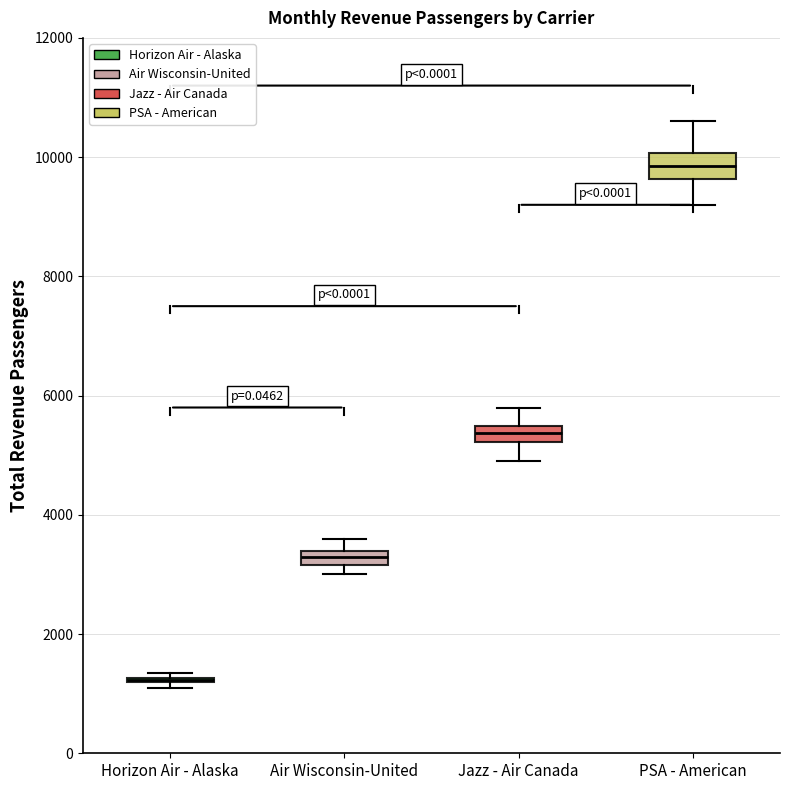

Where is the lower edge of the box for PSA - American on the y-axis? The values are not printed on the chart, so give them approximately, as read against the axis.

9600